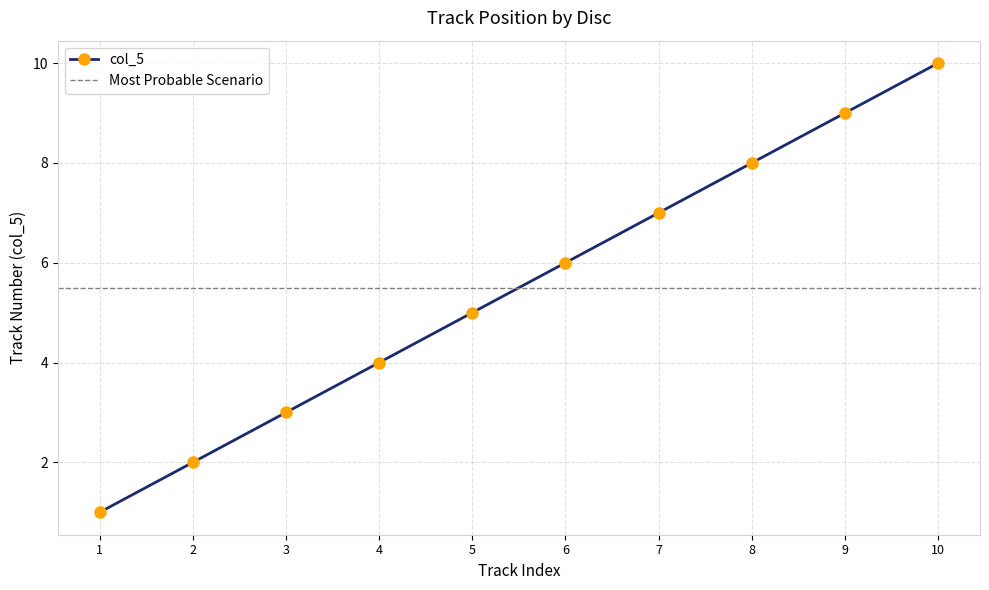

Reading left to right, list all the values displayed in this chart.

1	2	3	4	5	6	7	8	9	10